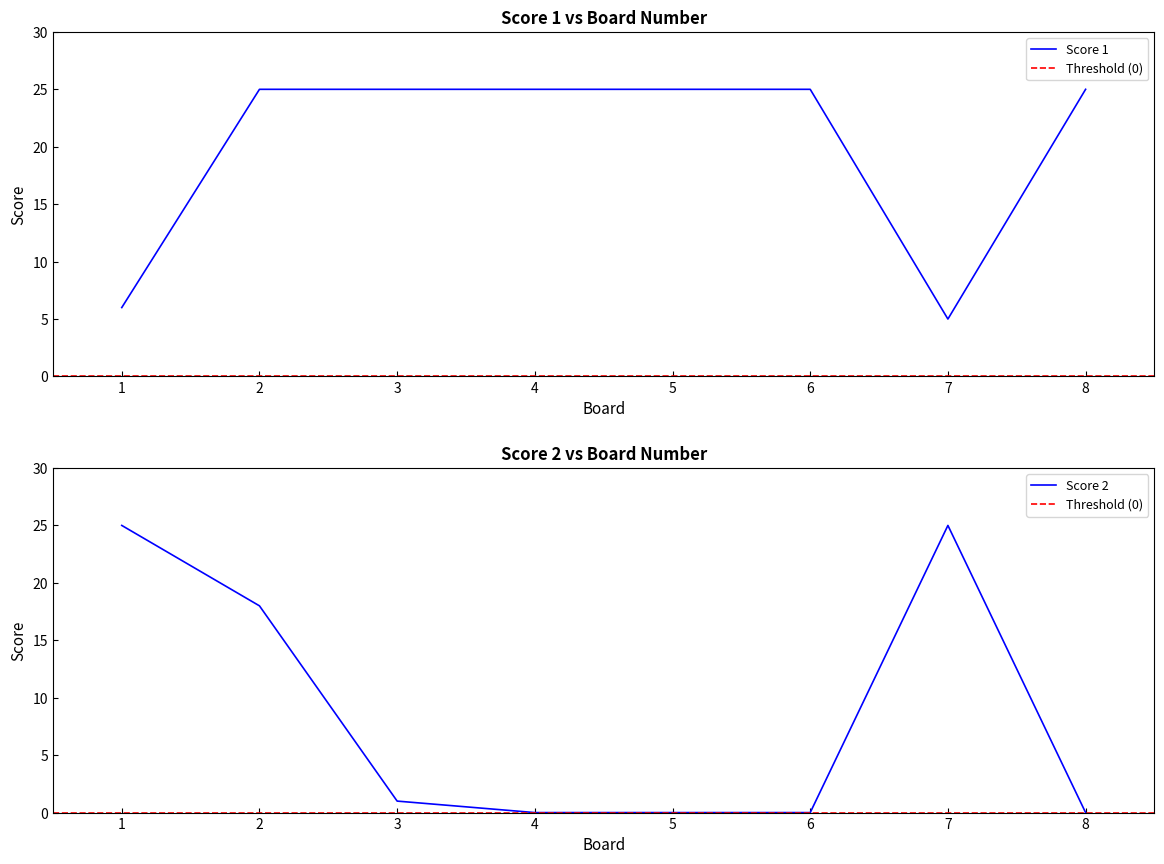

How many categories are shown in the chart?

8